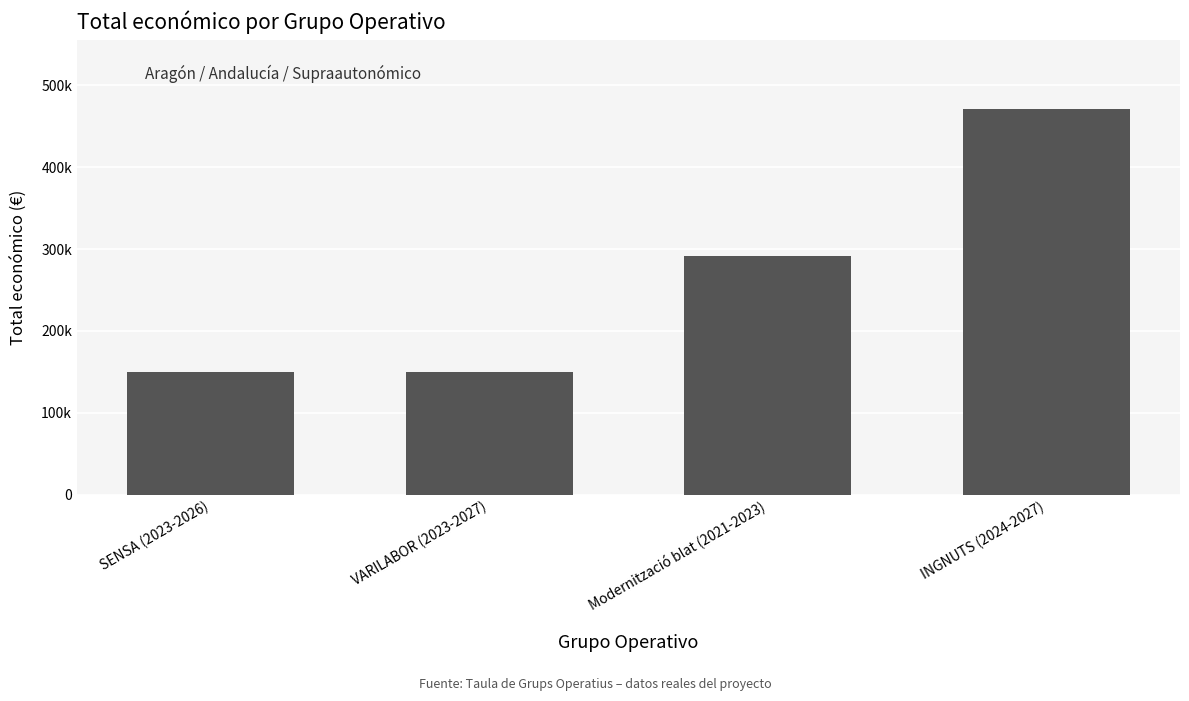

What is the label of the 3rd bar from the left?

Modernització blat (2021-2023)